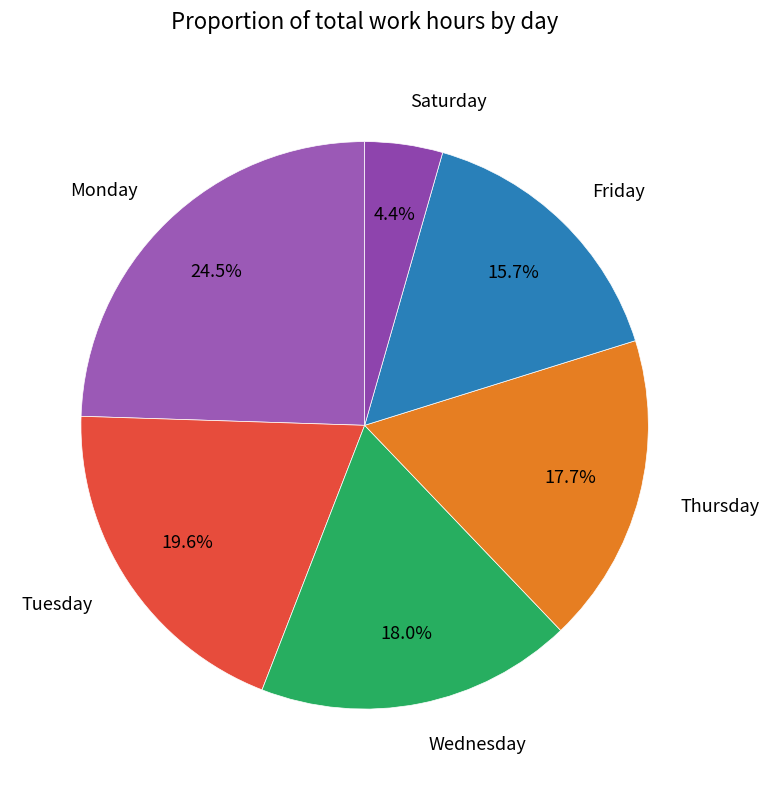

Does Monday represent more than half of the total?

No